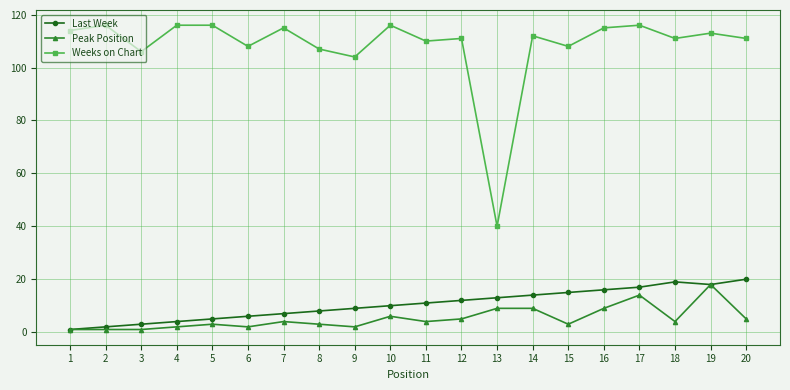

Reading left to right, extract all data points from this chart.

Last Week: 1=1	2=2	3=3	4=4	5=5	6=6	7=7	8=8	9=9	10=10	11=11	12=12	13=13	14=14	15=15	16=16	17=17	18=19	19=18	20=20
Peak Position: 1=1	2=1	3=1	4=2	5=3	6=2	7=4	8=3	9=2	10=6	11=4	12=5	13=9	14=9	15=3	16=9	17=14	18=4	19=18	20=5
Weeks on Chart: 1=114	2=116	3=106	4=116	5=116	6=108	7=115	8=107	9=104	10=116	11=110	12=111	13=40	14=112	15=108	16=115	17=116	18=111	19=113	20=111